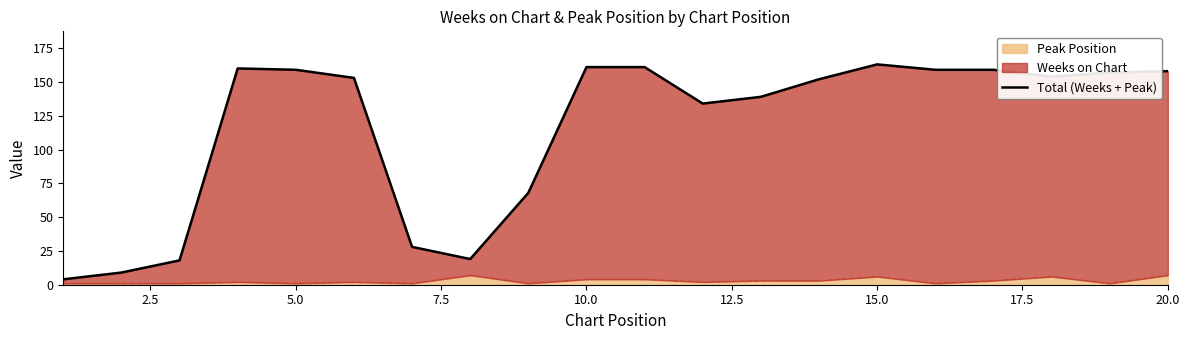

True or false: the data shows 9 at 2.5.

True